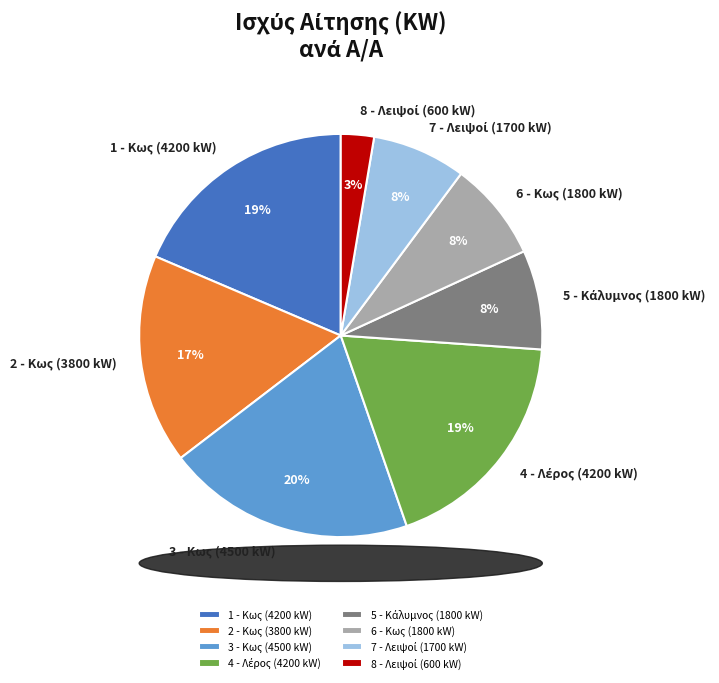

Count the number of slices in the pie.

8